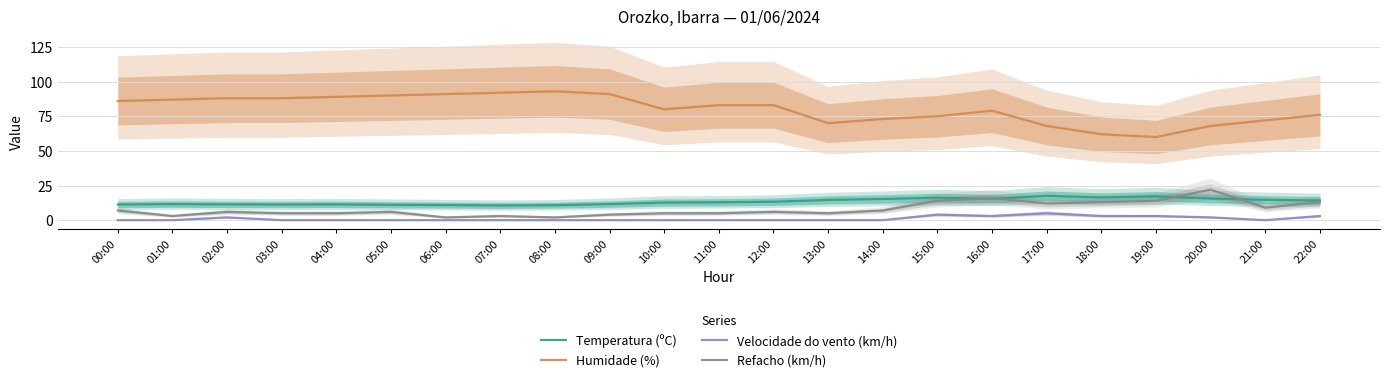

Is it true that Refacho (km/h) equals 2.5 at 14:00?

False